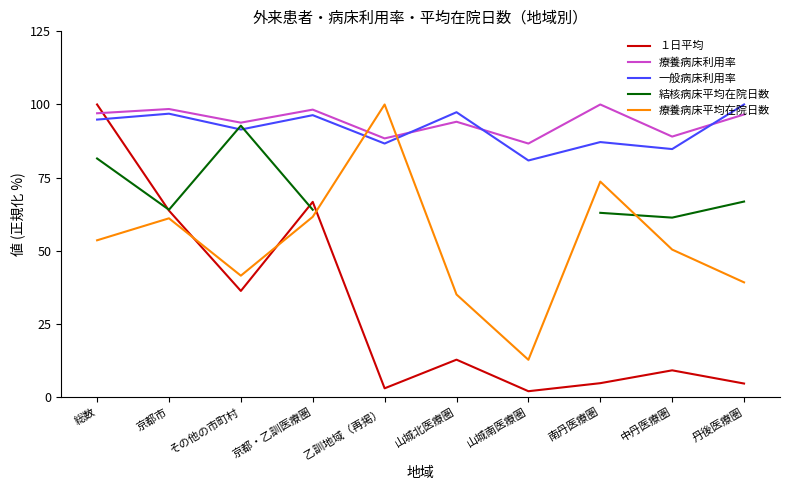

What are all the series names shown in the legend?

１日平均, 療養病床利用率, 一般病床利用率, 結核病床平均在院日数, 療養病床平均在院日数